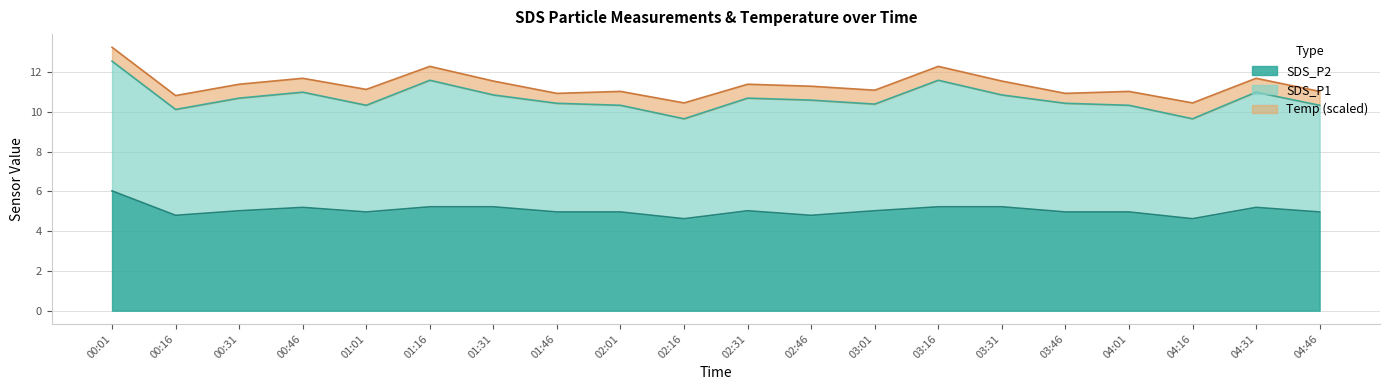

What is the maximum value for SDS_P2?

6.0